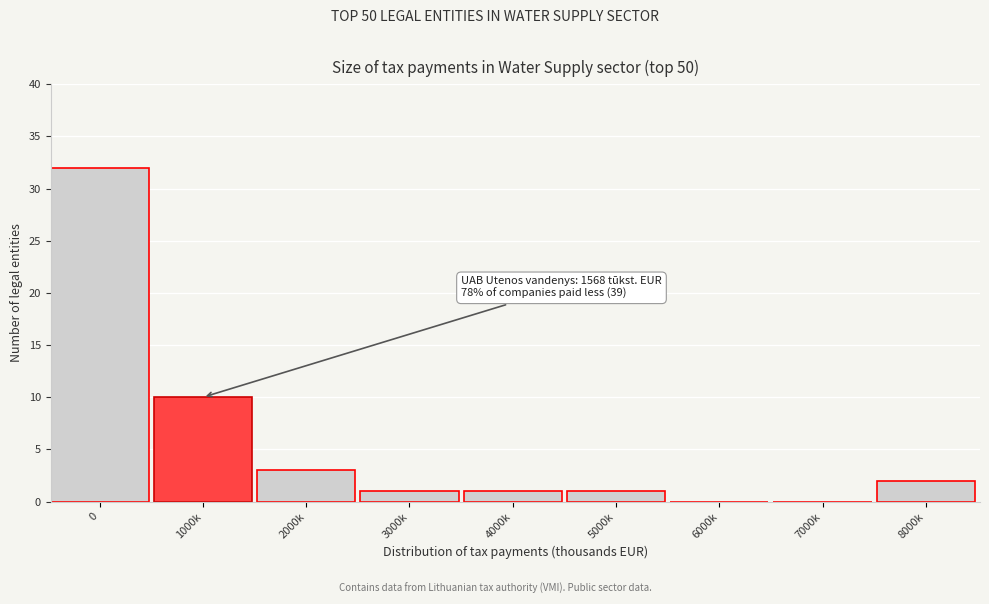

Reading left to right, list all the values displayed in this chart.

0=32	1000k=10	2000k=3	3000k=1	4000k=1	5000k=1	6000k=0	7000k=0	8000k=2